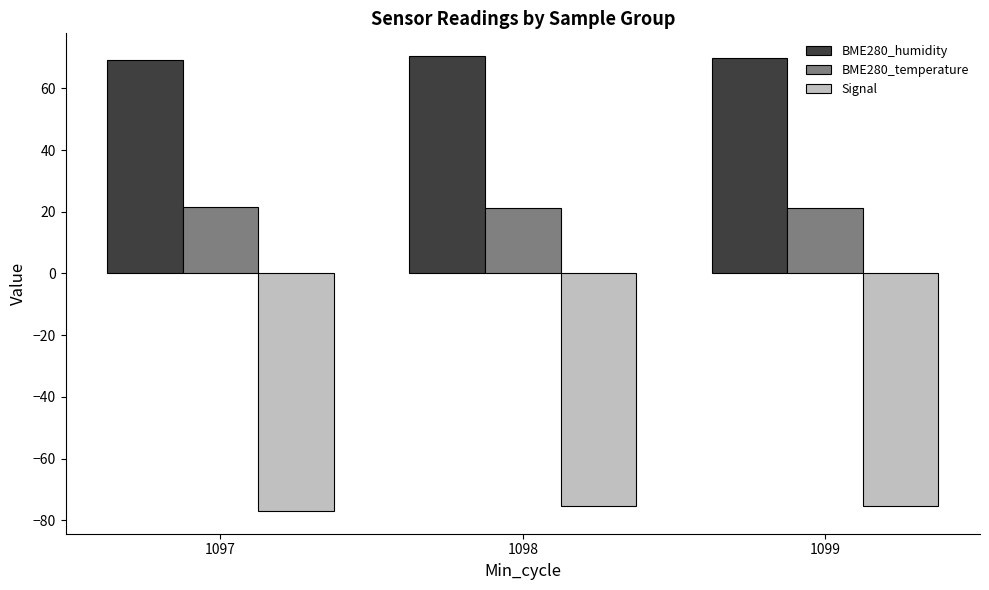

What are all the series names shown in the legend?

BME280_humidity, BME280_temperature, Signal